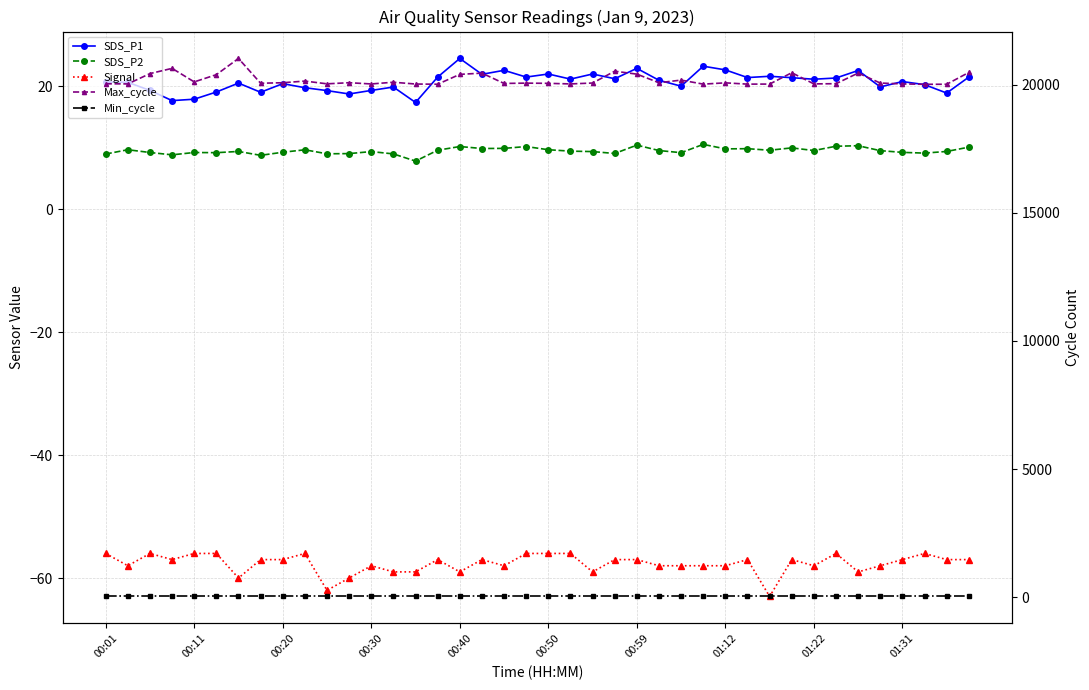

True or false: Min_cycle has a value of 28.0 at 17.

True